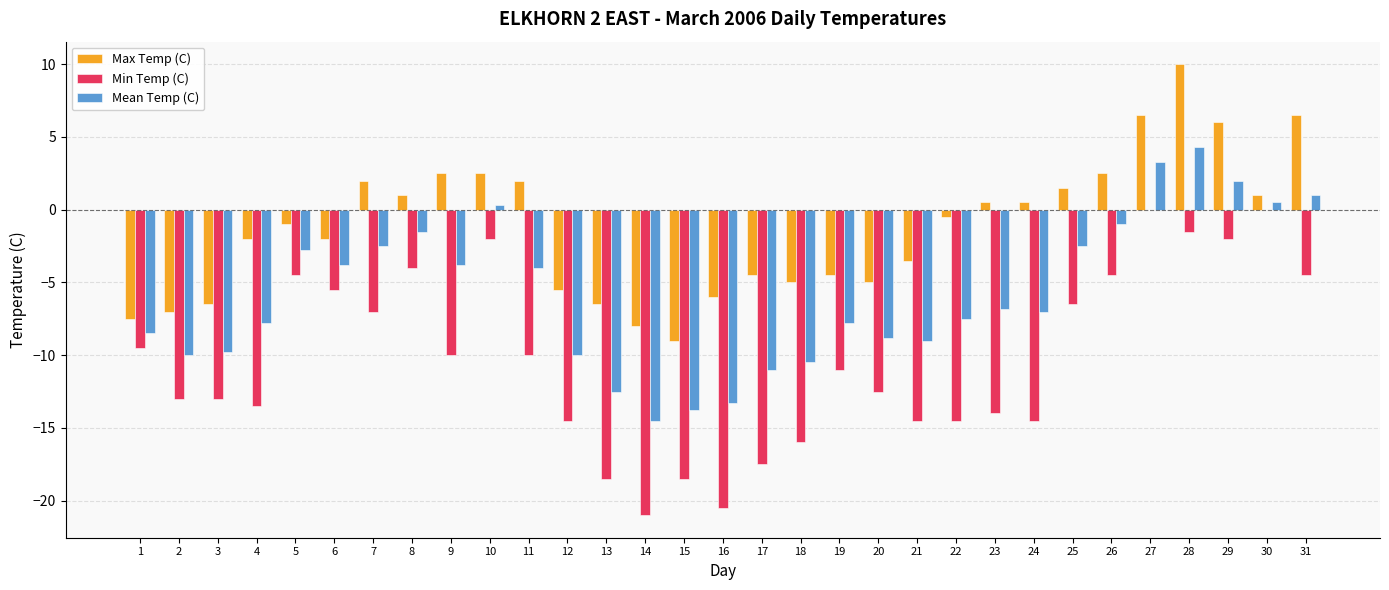

True or false: Min Temp (C) has a value of -3.0 at 5.

False